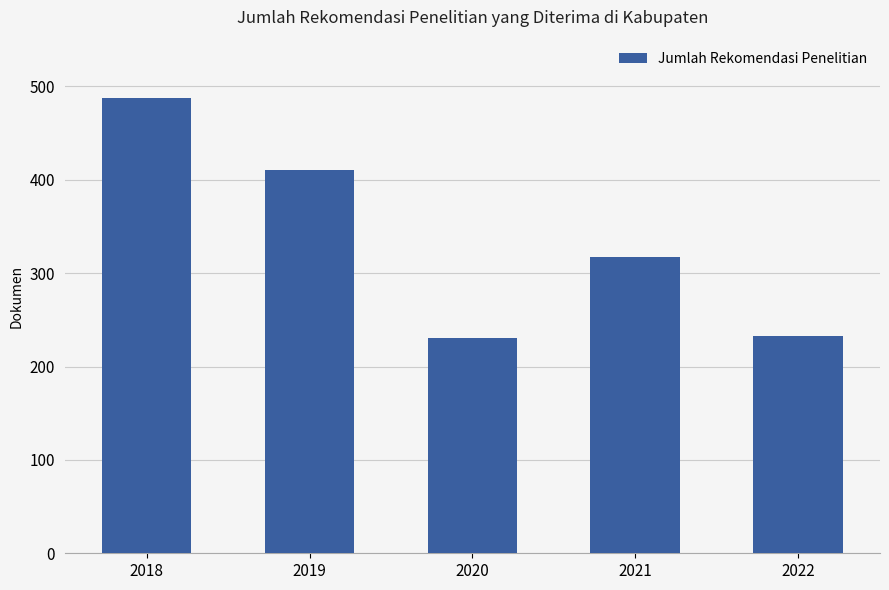

What is the maximum value shown in the chart?

487